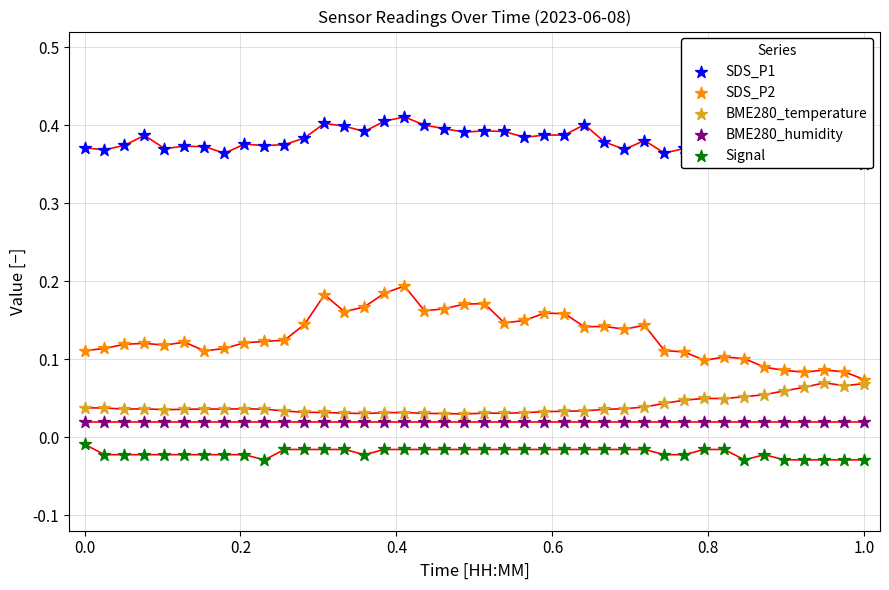

Which series has the largest total across all categories?

SDS_P1